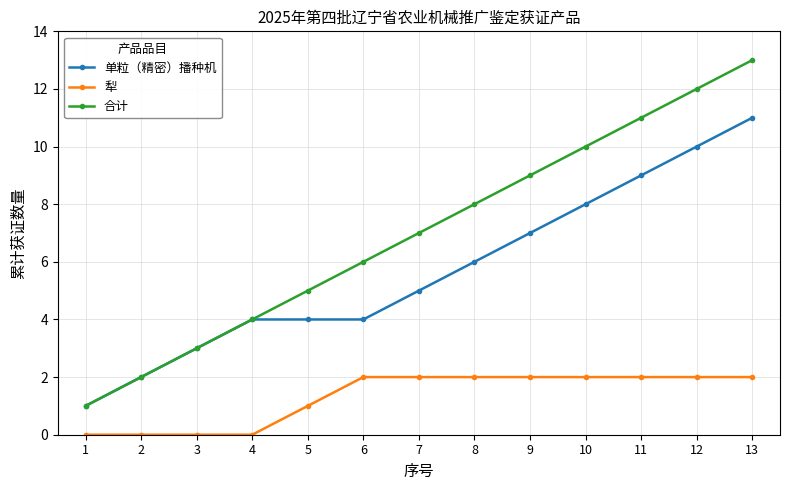

Does the chart display data point markers on the line(s)?

Yes